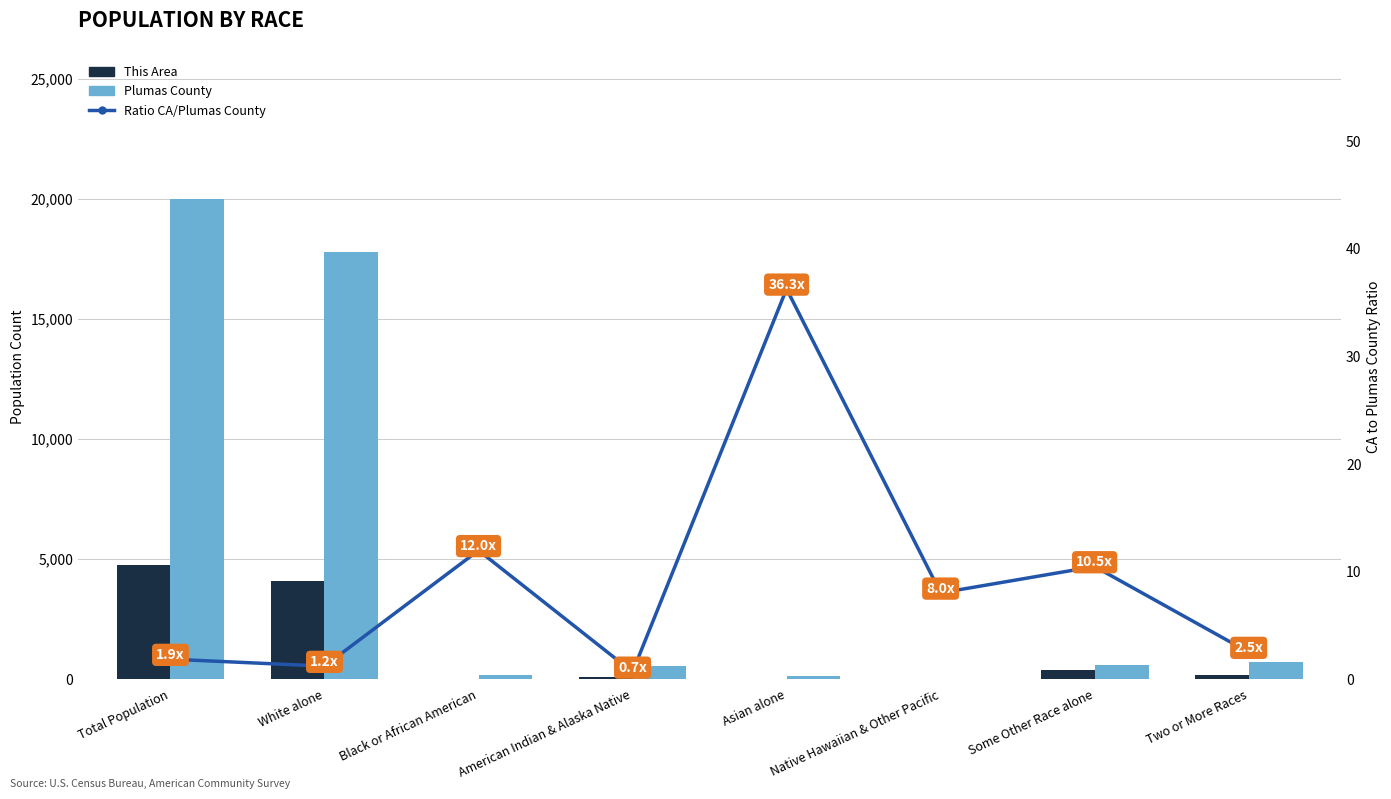

What is the difference between the maximum and minimum values in the Plumas County series?

19989.0